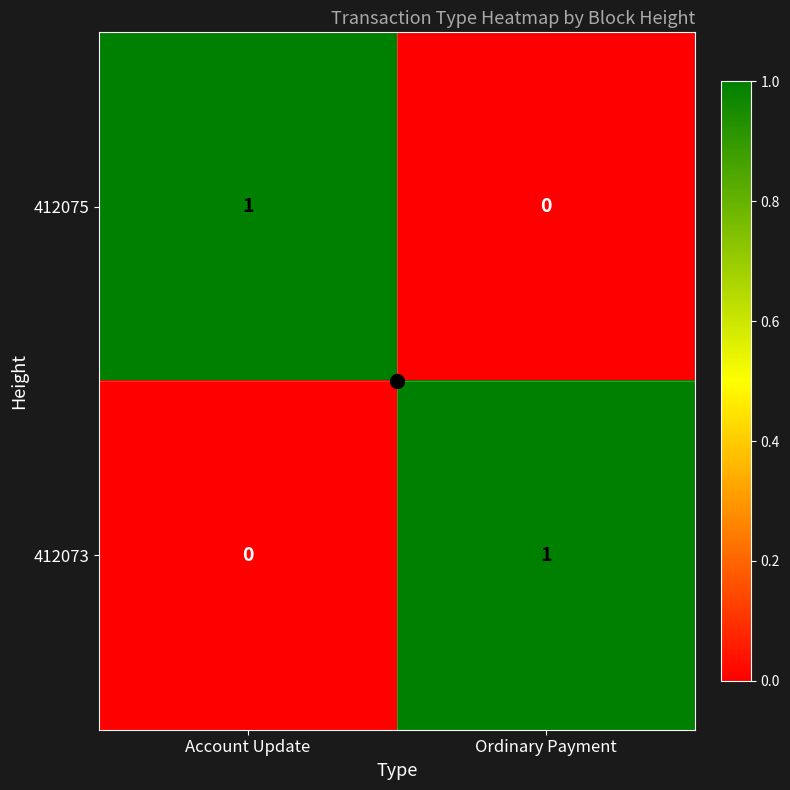

The value of 412073 at Ordinary Payment is 0. True or false?

False